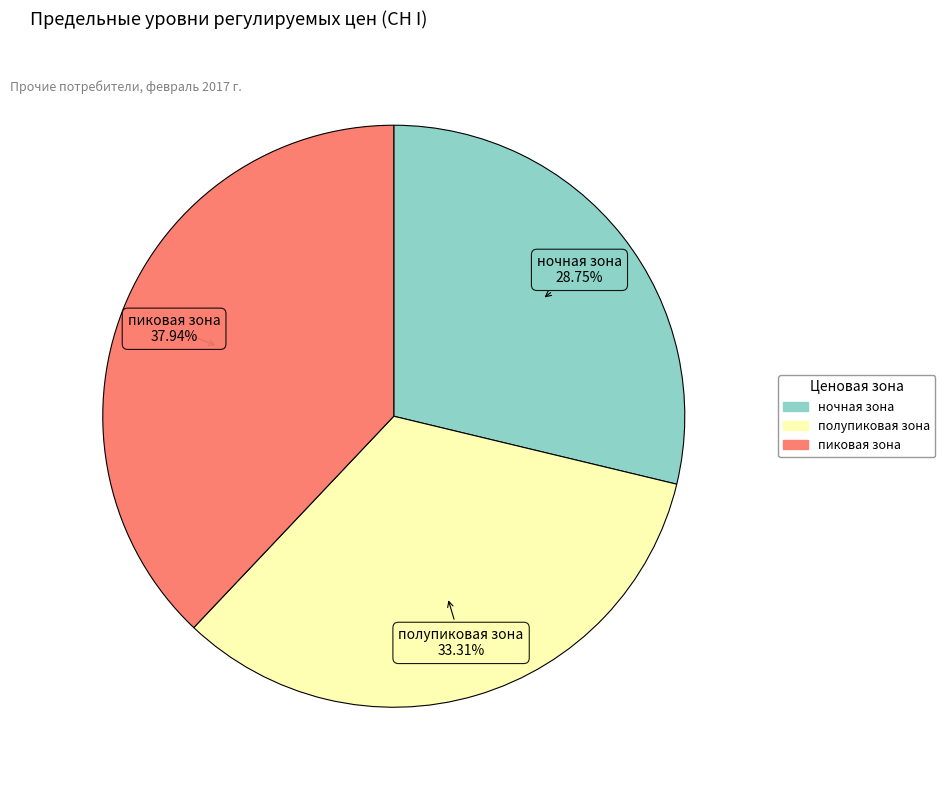

How many segments does this pie chart have?

3